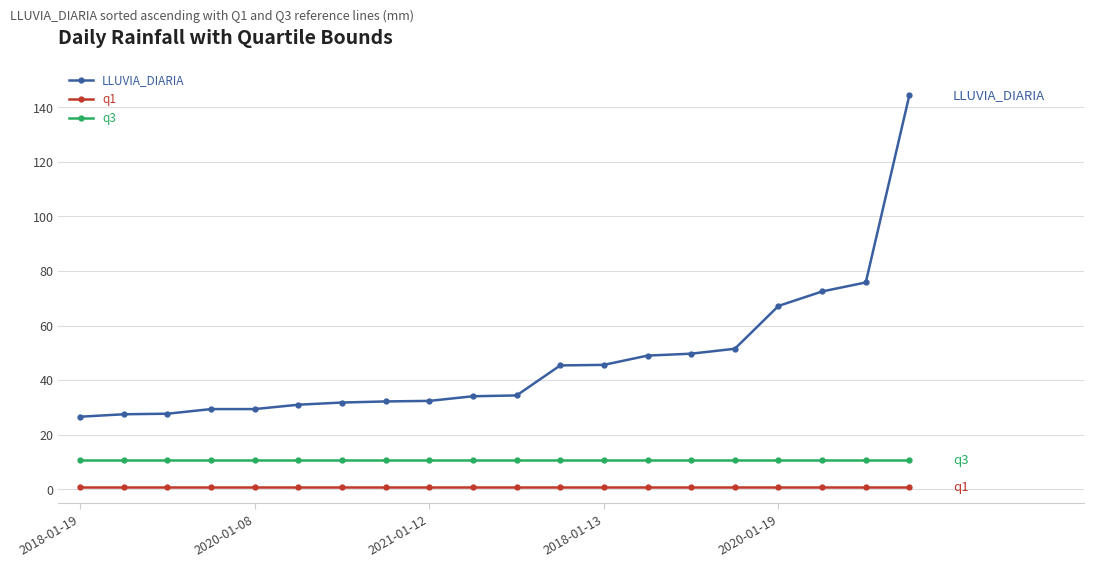

True or false: LLUVIA_DIARIA and q3 intersect in this chart.

False